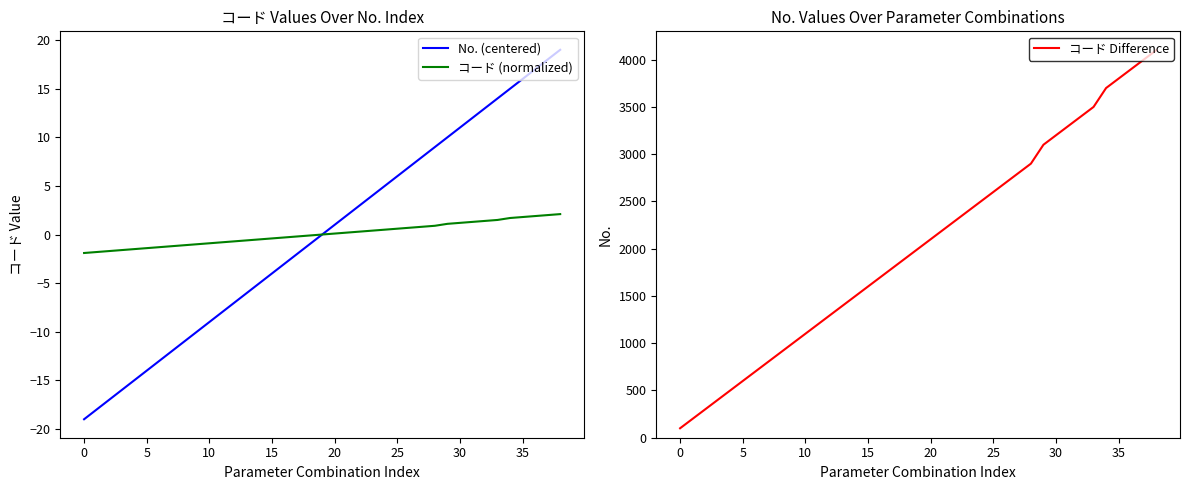

At which label does コード (normalized) first exceed 0?

20